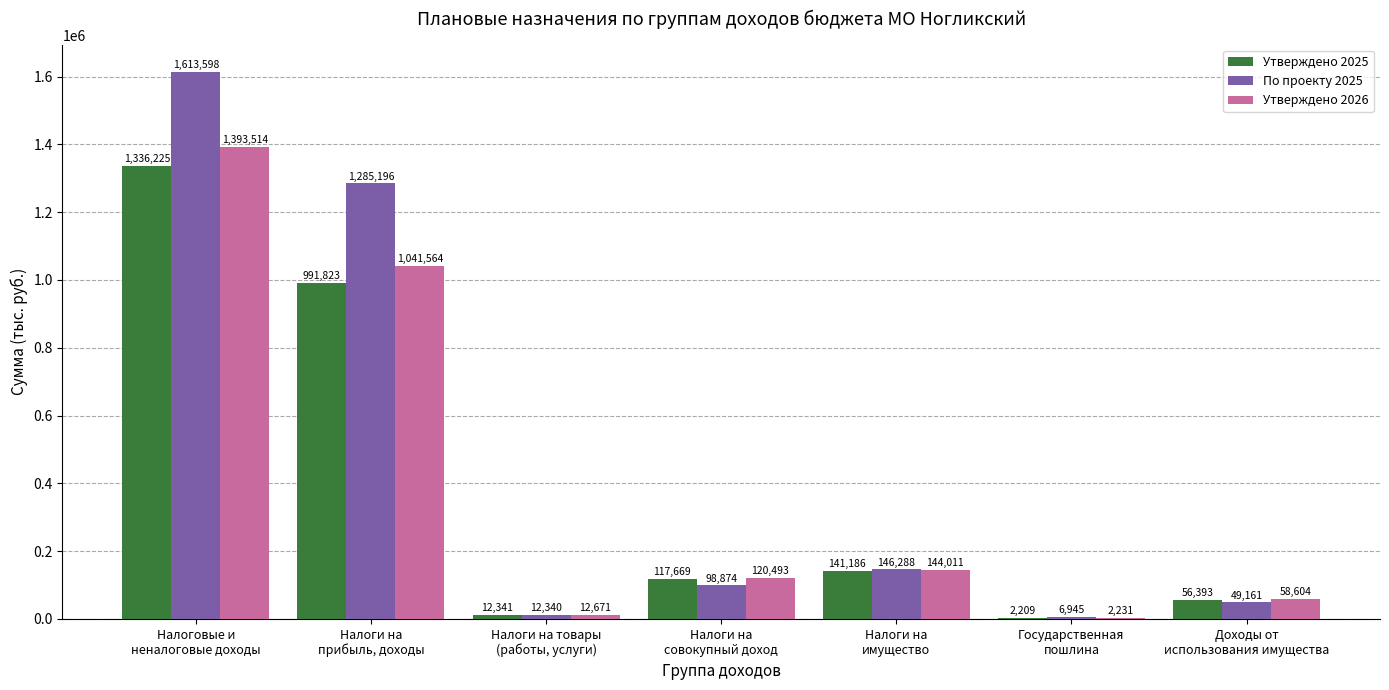

Which series has the largest total across all categories?

По проекту 2025